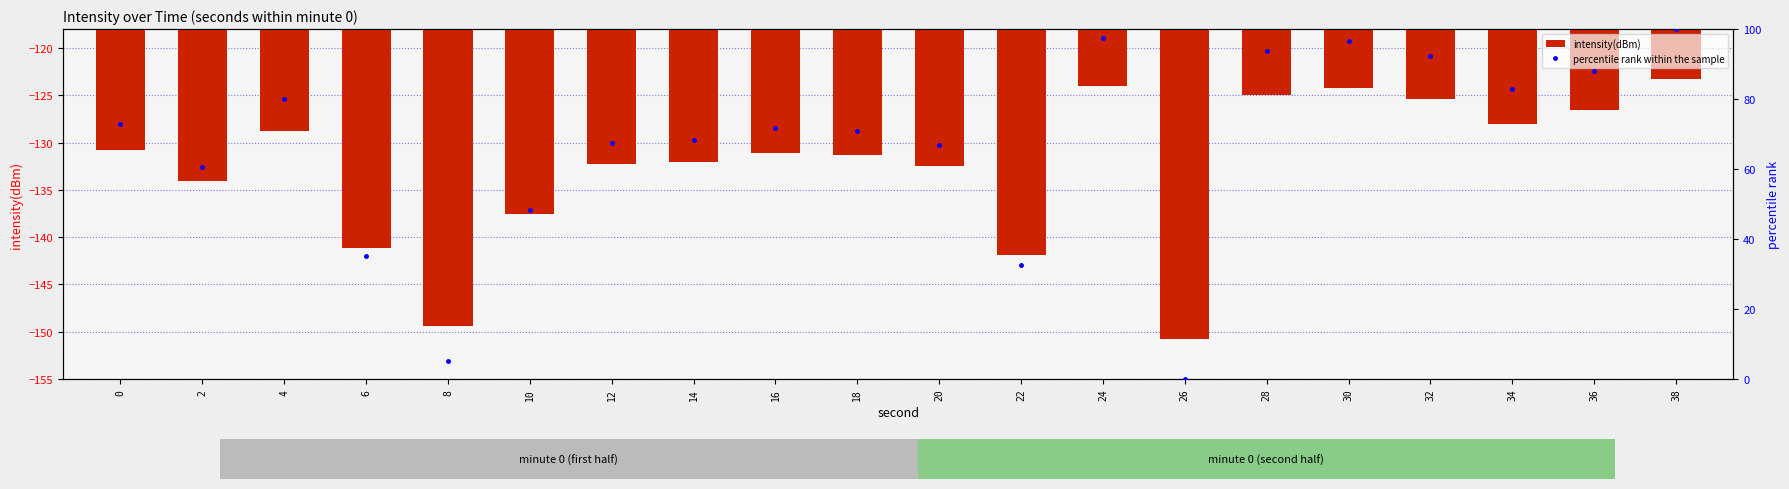

What is the approximate value of percentile rank within the sample at 24?

97.5